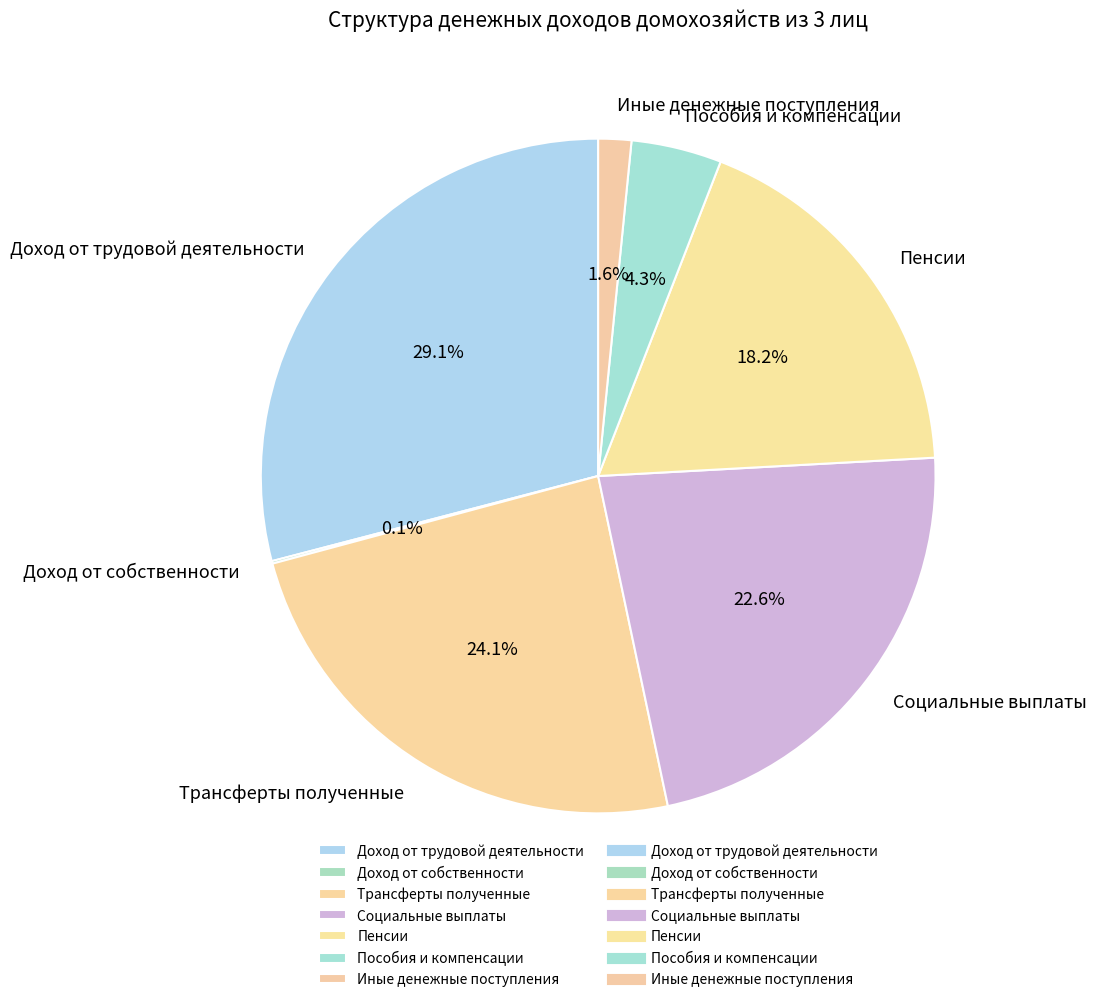

Between Пенсии and Трансферты полученные, which is larger?

Трансферты полученные